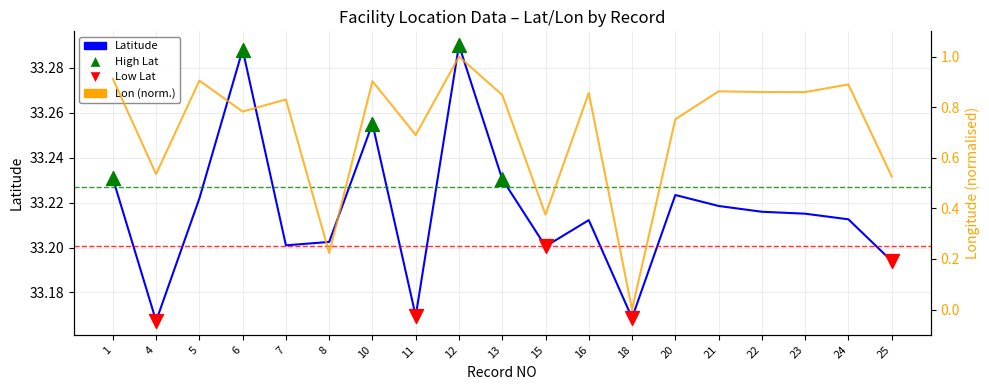

Which series has the largest Y range (max minus min)?

longitude